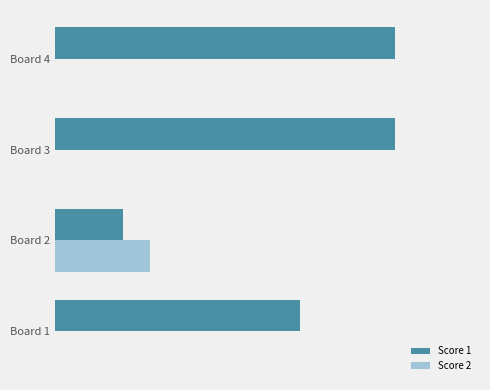

What are all the series names shown in the legend?

Score 1, Score 2